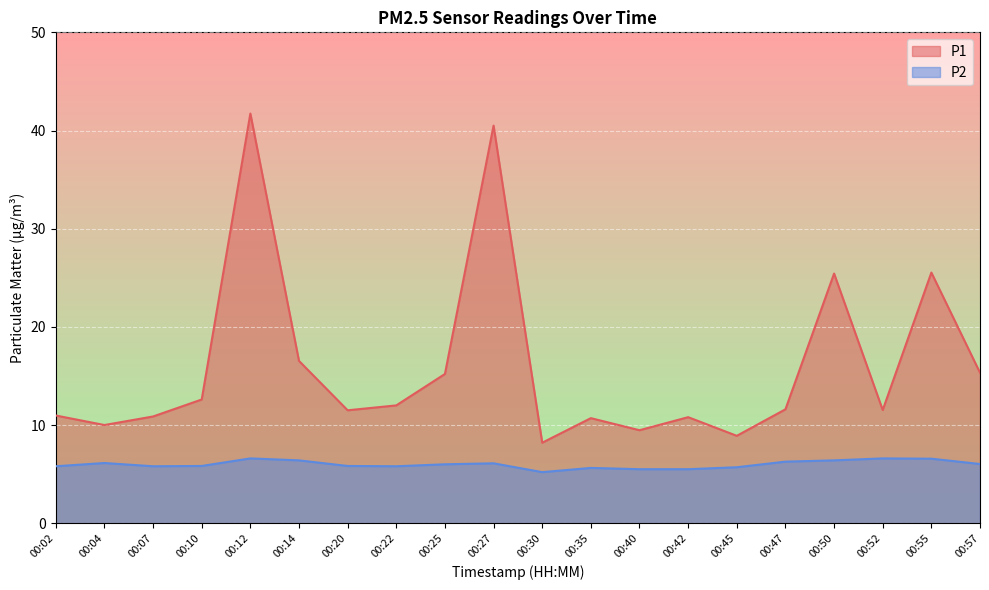

What is the lowest value of the P2 series?

5.2